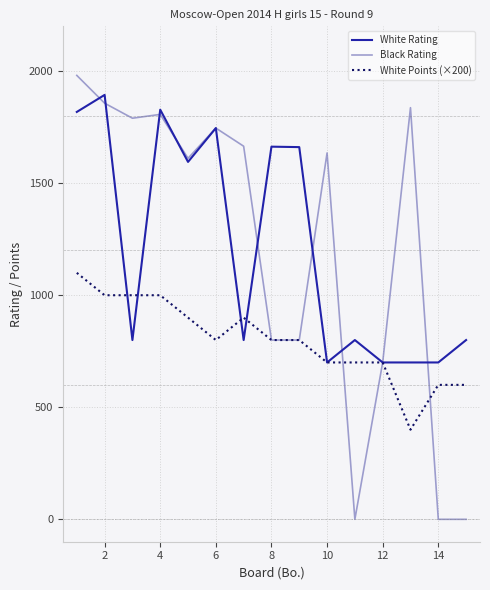

After their last crossing, which series has the higher values: Black Rating or White Rating?

White Rating